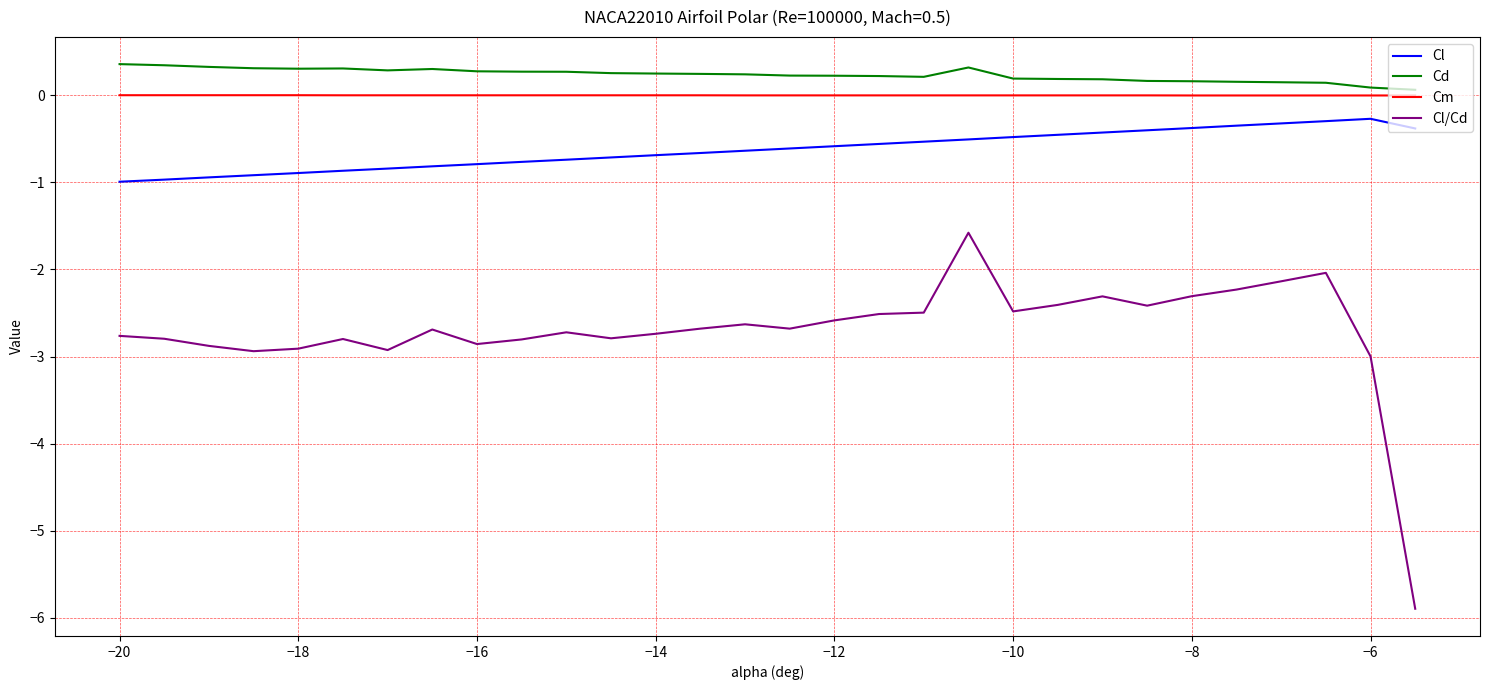

What are all the series names shown in the legend?

Cl, Cd, Cm, Cl/Cd